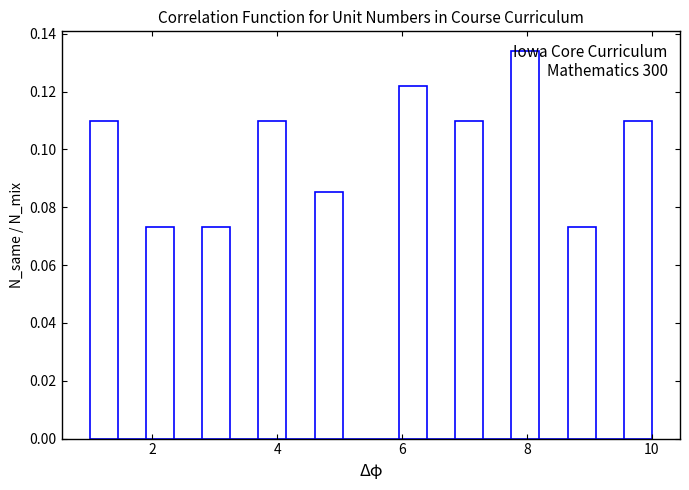

Read against the x-axis, roughly where is the centre of the tallest bar?

8.0